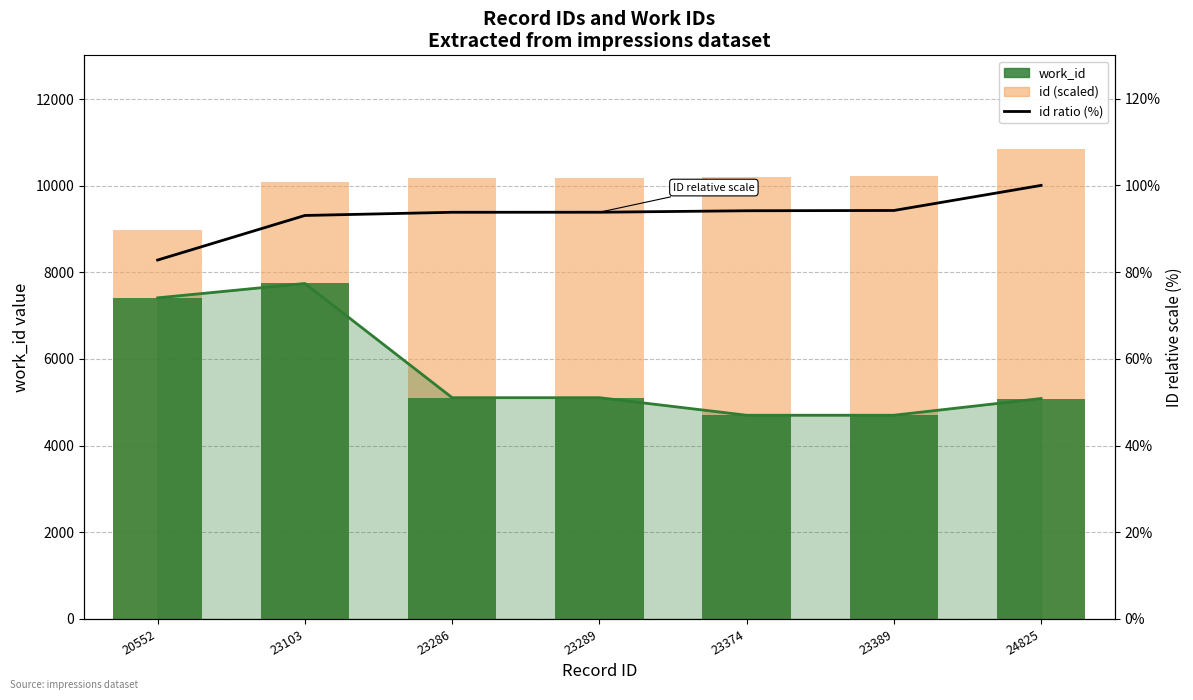

What is the sum of all work_id trend values?

39860.0